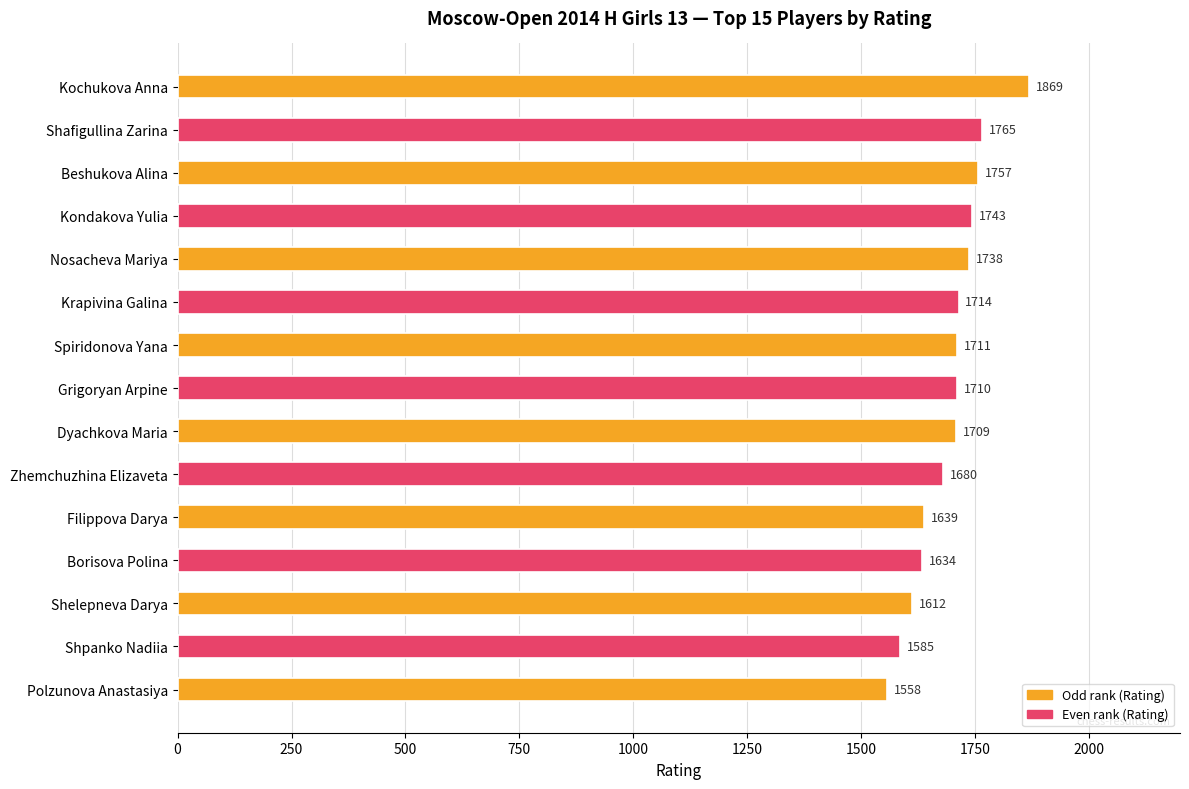

Does the chart contain any negative values?

No